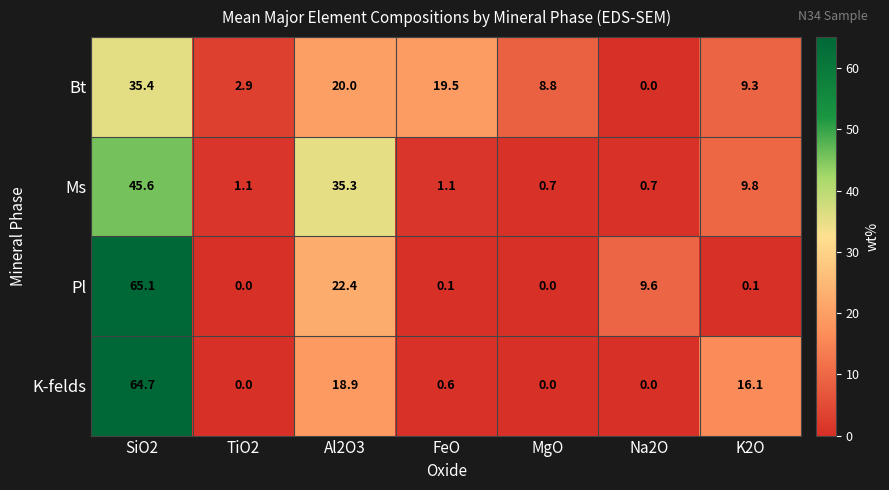

What is the sum of all Pl values?

97.3